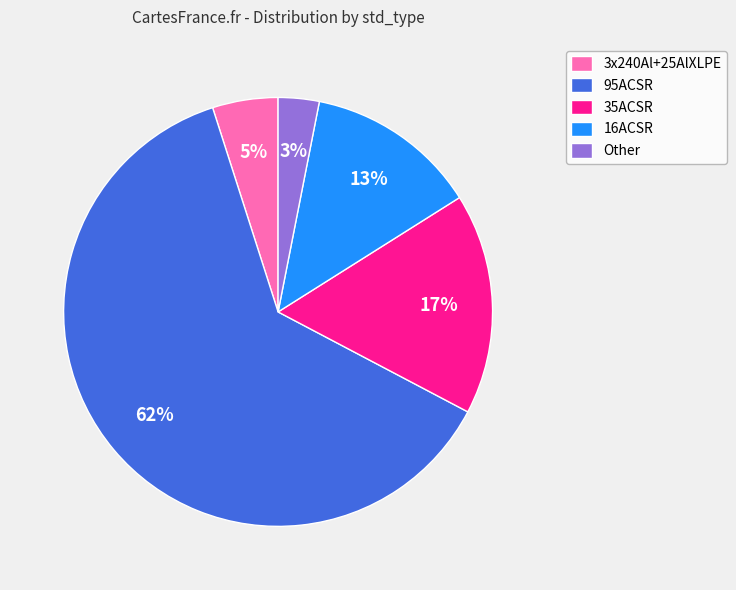

Which has a higher value, 95ACSR or 3x240Al+25AlXLPE?

95ACSR